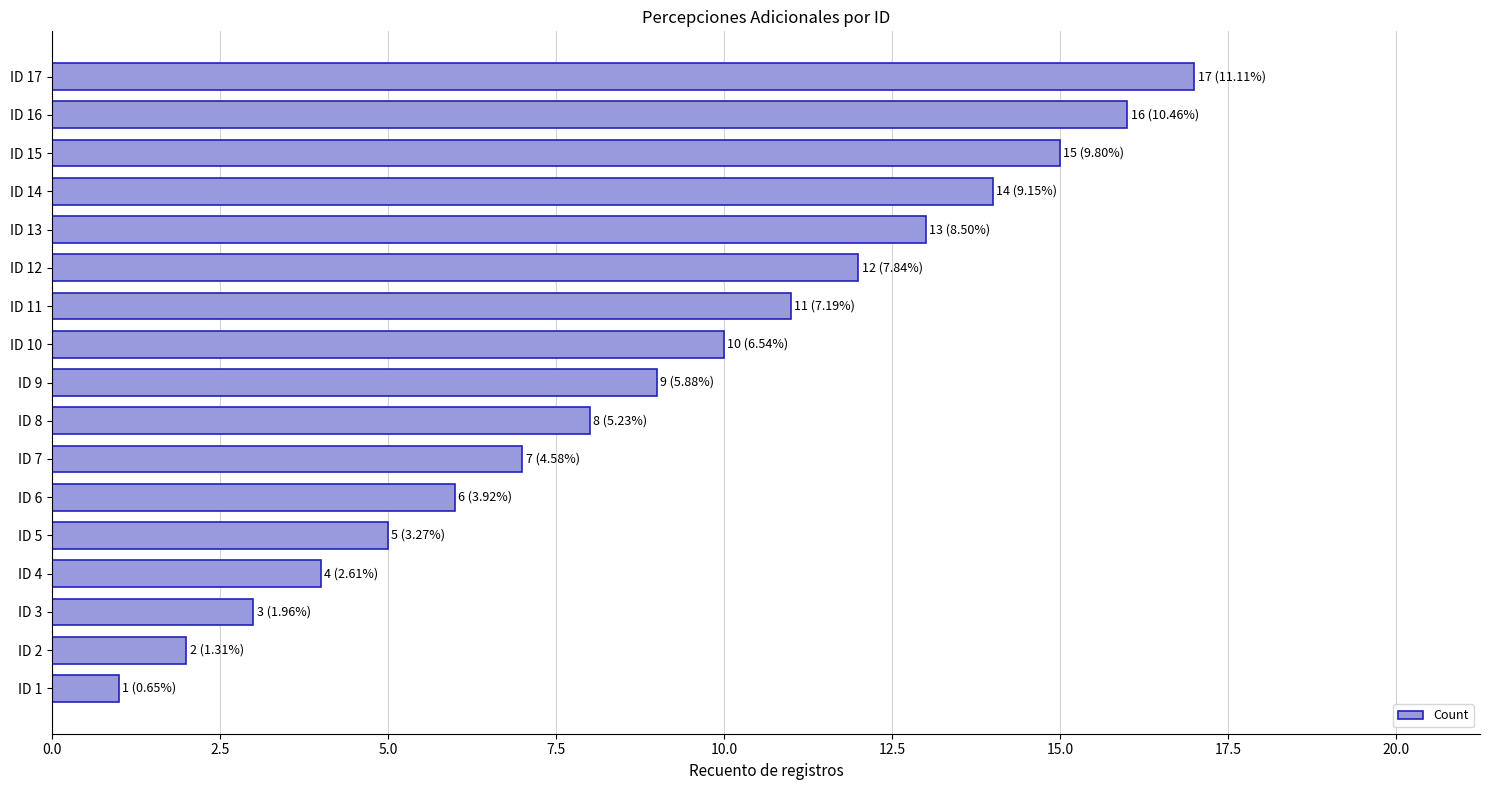

The chart shows a value of 3 at ID 8. True or false?

False